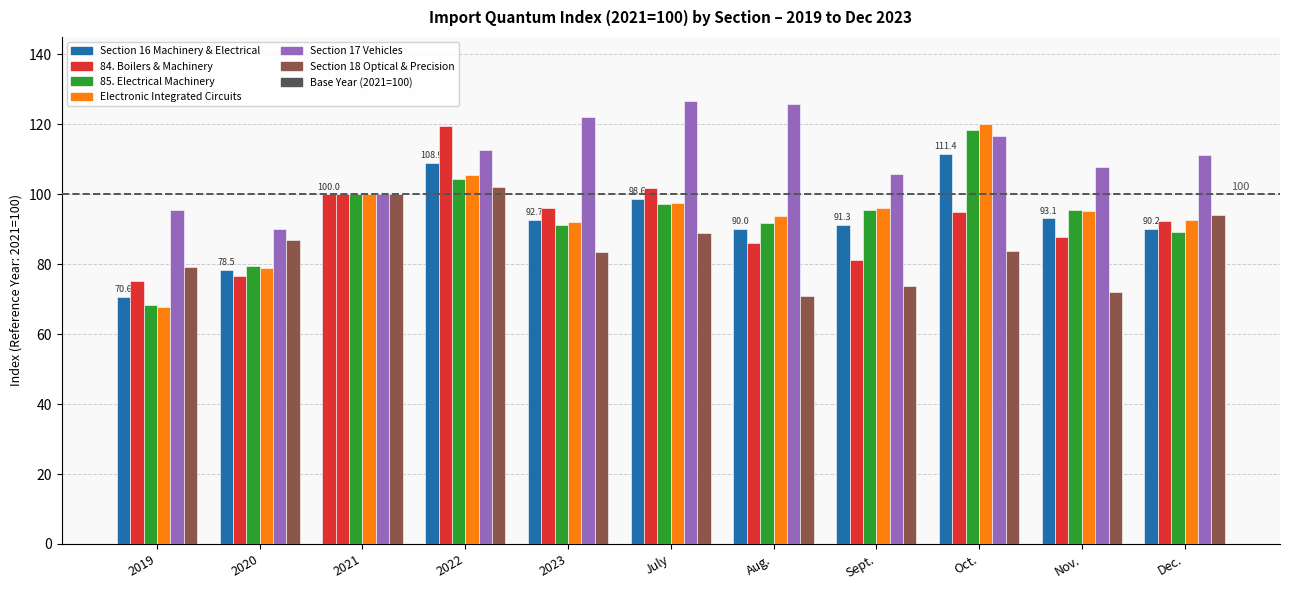

At which category is the sum across all series the highest?

2022